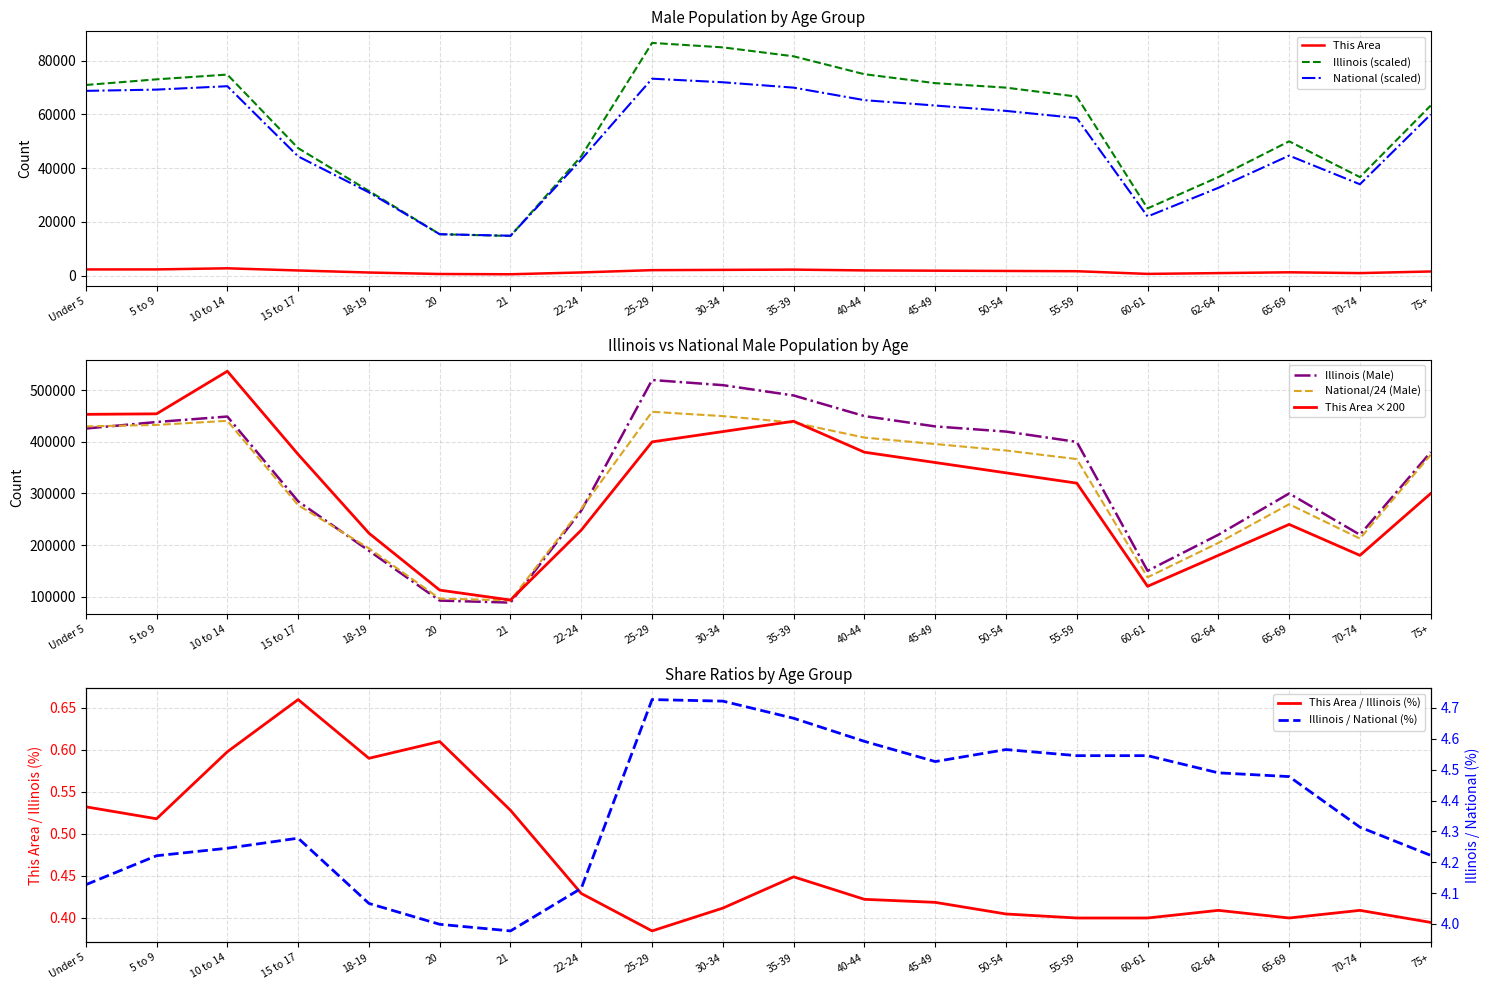

True or false: Illinois (Male) has a value of 81666.7 at 35-39.

True